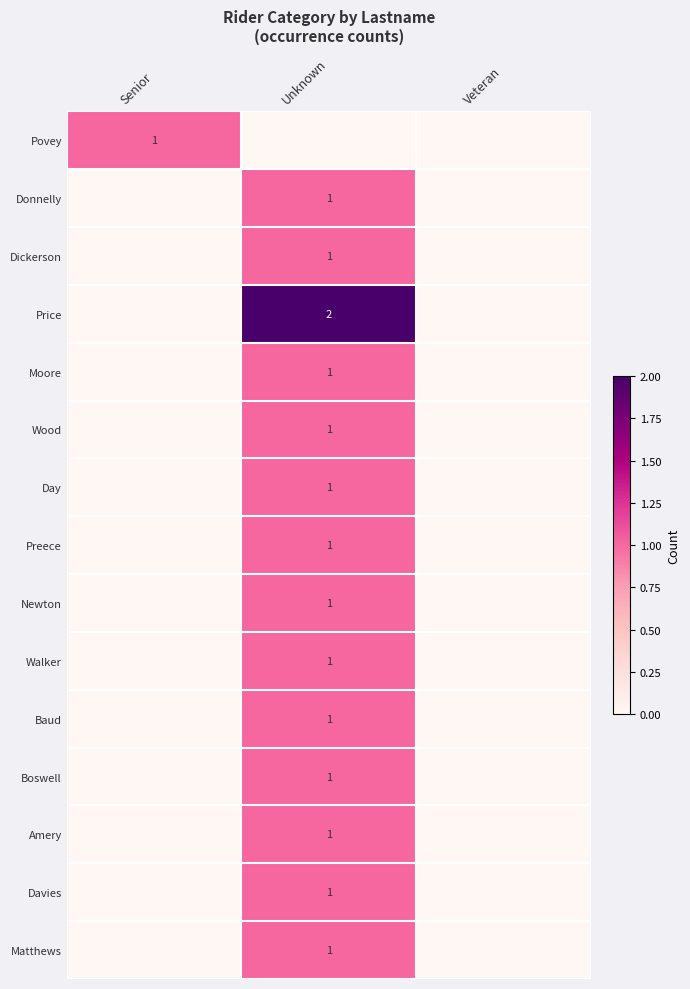

At which category is the sum across all series the highest?

Unknown